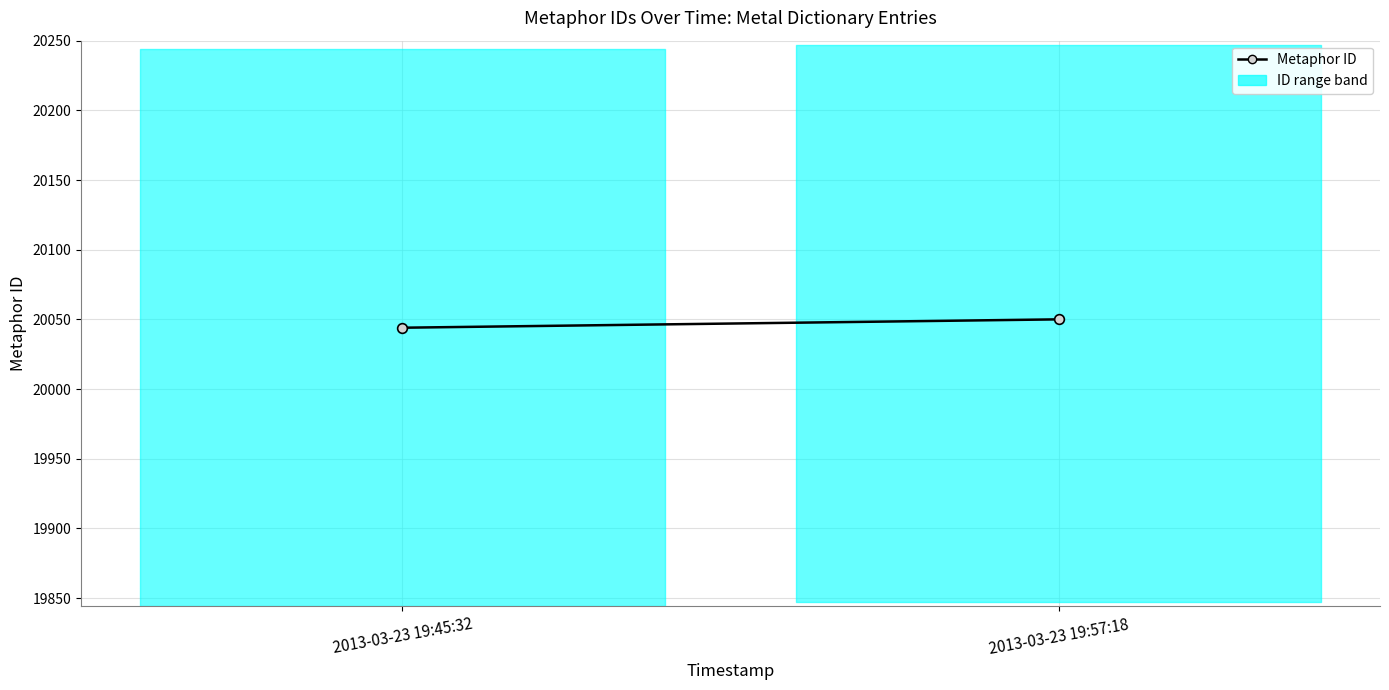

How many values are between 20044 and 20050?

2